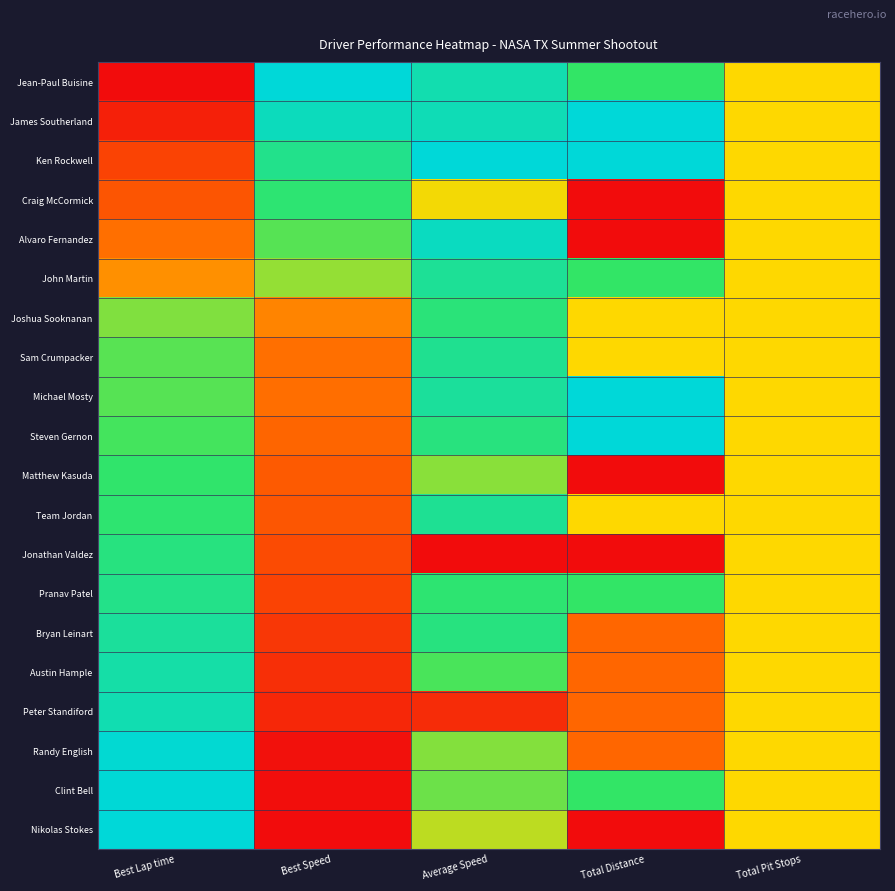

Reading left to right, what are all the values shown in this chart?

Jean-Paul Buisine: Best Lap time=0.0	Best Speed=1.0	Average Speed=0.9	Total Distance=0.8	Total Pit Stops=0.5
James Southerland: Best Lap time=0.1	Best Speed=0.9	Average Speed=0.9	Total Distance=1.0	Total Pit Stops=0.5
Ken Rockwell: Best Lap time=0.2	Best Speed=0.8	Average Speed=1.0	Total Distance=1.0	Total Pit Stops=0.5
Craig McCormick: Best Lap time=0.2	Best Speed=0.8	Average Speed=0.5	Total Distance=0.0	Total Pit Stops=0.5
Alvaro Fernandez: Best Lap time=0.3	Best Speed=0.7	Average Speed=0.9	Total Distance=0.0	Total Pit Stops=0.5
John Martin: Best Lap time=0.3	Best Speed=0.6	Average Speed=0.9	Total Distance=0.8	Total Pit Stops=0.5
Joshua Sooknanan: Best Lap time=0.7	Best Speed=0.3	Average Speed=0.8	Total Distance=0.5	Total Pit Stops=0.5
Sam Crumpacker: Best Lap time=0.7	Best Speed=0.3	Average Speed=0.8	Total Distance=0.5	Total Pit Stops=0.5
Michael Mosty: Best Lap time=0.7	Best Speed=0.3	Average Speed=0.9	Total Distance=1.0	Total Pit Stops=0.5
Steven Gernon: Best Lap time=0.7	Best Speed=0.2	Average Speed=0.8	Total Distance=1.0	Total Pit Stops=0.5
Matthew Kasuda: Best Lap time=0.8	Best Speed=0.2	Average Speed=0.6	Total Distance=0.0	Total Pit Stops=0.5
Team Jordan: Best Lap time=0.8	Best Speed=0.2	Average Speed=0.8	Total Distance=0.5	Total Pit Stops=0.5
Jonathan Valdez: Best Lap time=0.8	Best Speed=0.2	Average Speed=0.0	Total Distance=0.0	Total Pit Stops=0.5
Pranav Patel: Best Lap time=0.8	Best Speed=0.2	Average Speed=0.8	Total Distance=0.8	Total Pit Stops=0.5
Bryan Leinart: Best Lap time=0.9	Best Speed=0.1	Average Speed=0.8	Total Distance=0.2	Total Pit Stops=0.5
Austin Hample: Best Lap time=0.9	Best Speed=0.1	Average Speed=0.7	Total Distance=0.2	Total Pit Stops=0.5
Peter Standiford: Best Lap time=0.9	Best Speed=0.1	Average Speed=0.1	Total Distance=0.2	Total Pit Stops=0.5
Randy English: Best Lap time=1.0	Best Speed=0.0	Average Speed=0.7	Total Distance=0.2	Total Pit Stops=0.5
Clint Bell: Best Lap time=1.0	Best Speed=0.0	Average Speed=0.7	Total Distance=0.8	Total Pit Stops=0.5
Nikolas Stokes: Best Lap time=1.0	Best Speed=0.0	Average Speed=0.6	Total Distance=0.0	Total Pit Stops=0.5